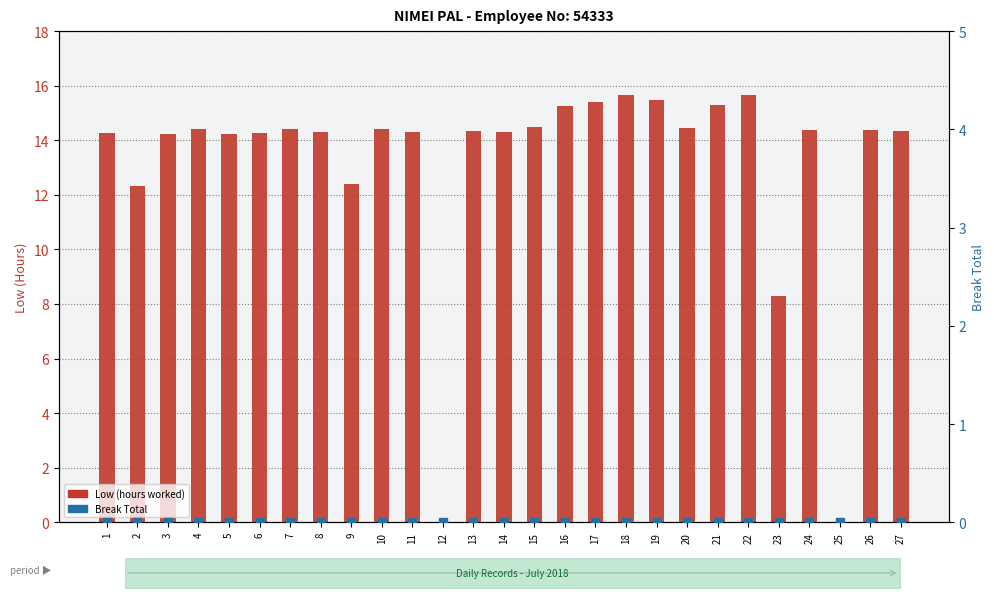

What is the value of the Low (hours worked) bar at the 11th from the left?

14.3